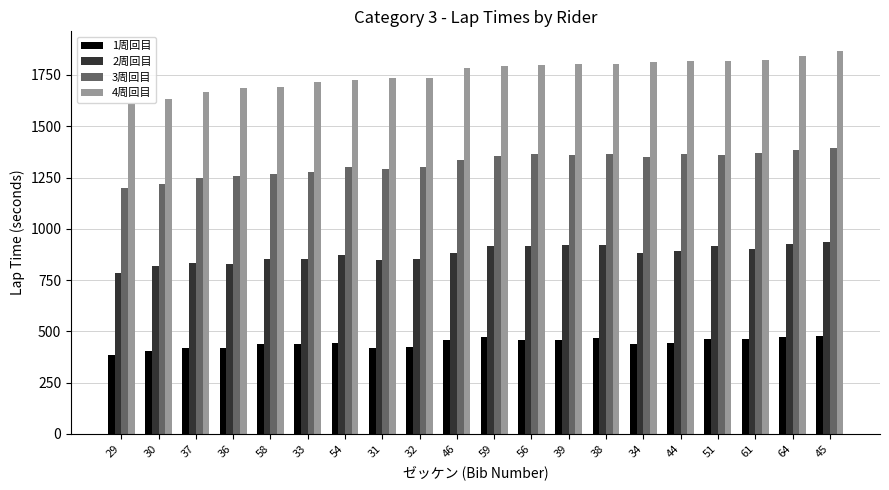

What is the label of the 20th bar from the left?

45